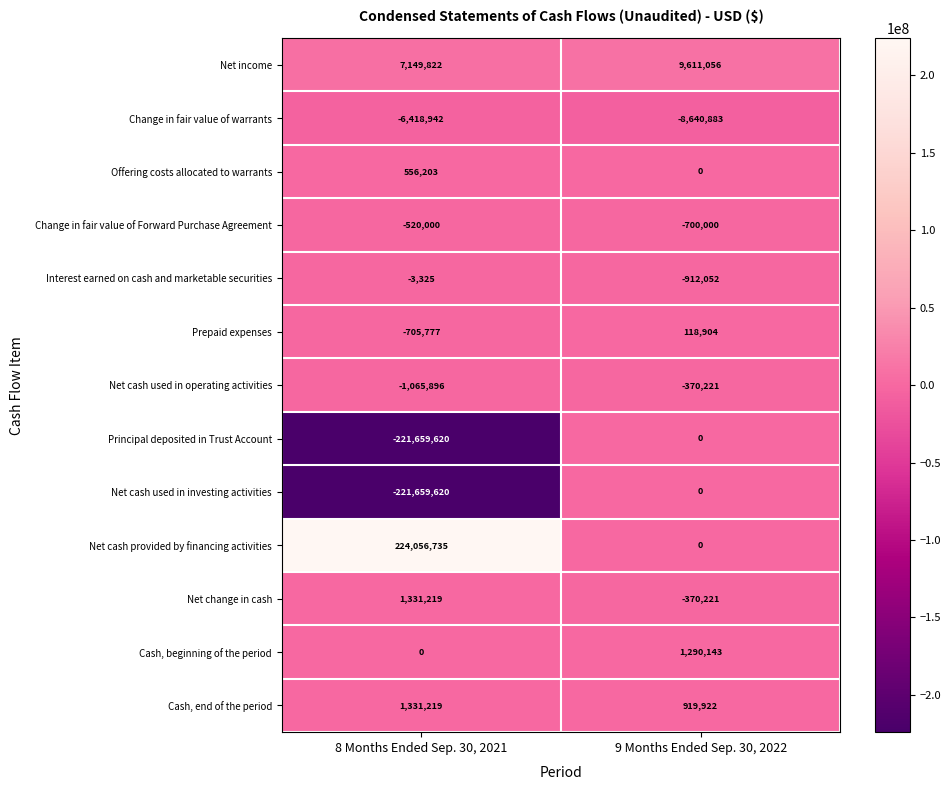

Reading left to right, extract all data points from this chart.

Net income: 8 Months Ended Sep. 30, 2021=7149822	9 Months Ended Sep. 30, 2022=9611056
Change in fair value of warrants: 8 Months Ended Sep. 30, 2021=-6418942	9 Months Ended Sep. 30, 2022=-8640883
Offering costs allocated to warrants: 8 Months Ended Sep. 30, 2021=556203	9 Months Ended Sep. 30, 2022=0
Change in fair value of Forward Purchase Agreement: 8 Months Ended Sep. 30, 2021=-520000	9 Months Ended Sep. 30, 2022=-700000
Interest earned on cash and marketable securities: 8 Months Ended Sep. 30, 2021=-3325	9 Months Ended Sep. 30, 2022=-912052
Prepaid expenses: 8 Months Ended Sep. 30, 2021=-705777	9 Months Ended Sep. 30, 2022=118904
Net cash used in operating activities: 8 Months Ended Sep. 30, 2021=-1065896	9 Months Ended Sep. 30, 2022=-370221
Principal deposited in Trust Account: 8 Months Ended Sep. 30, 2021=-221659620	9 Months Ended Sep. 30, 2022=0
Net cash used in investing activities: 8 Months Ended Sep. 30, 2021=-221659620	9 Months Ended Sep. 30, 2022=0
Net cash provided by financing activities: 8 Months Ended Sep. 30, 2021=224056735	9 Months Ended Sep. 30, 2022=0
Net change in cash: 8 Months Ended Sep. 30, 2021=1331219	9 Months Ended Sep. 30, 2022=-370221
Cash, beginning of the period: 8 Months Ended Sep. 30, 2021=0	9 Months Ended Sep. 30, 2022=1290143
Cash, end of the period: 8 Months Ended Sep. 30, 2021=1331219	9 Months Ended Sep. 30, 2022=919922